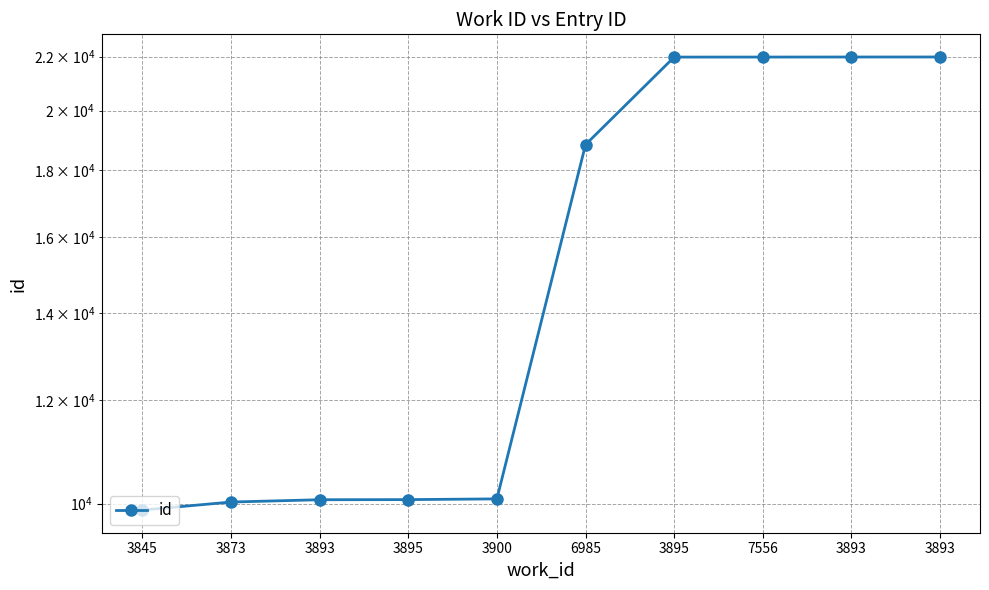

What is the smallest value displayed?

9889